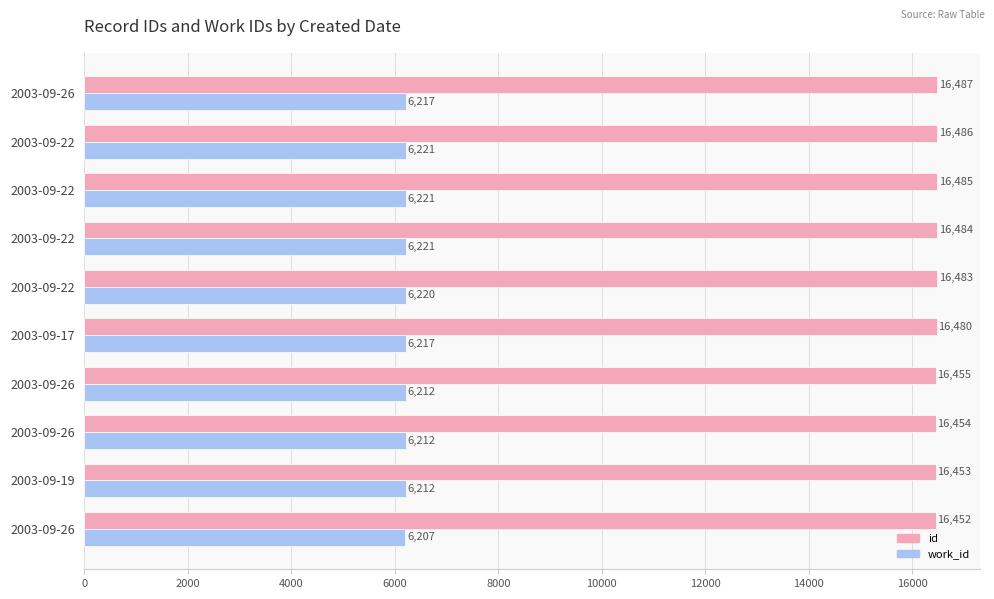

What is the value of the work_id bar at the 10th from the left?

6217